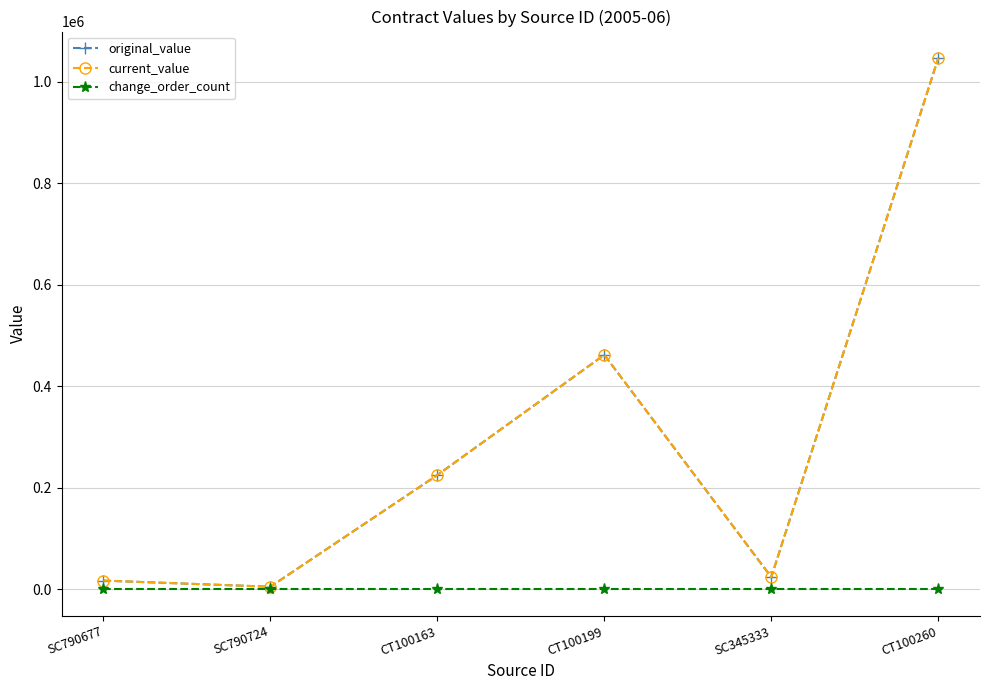

Does the chart have visible grid lines?

Yes